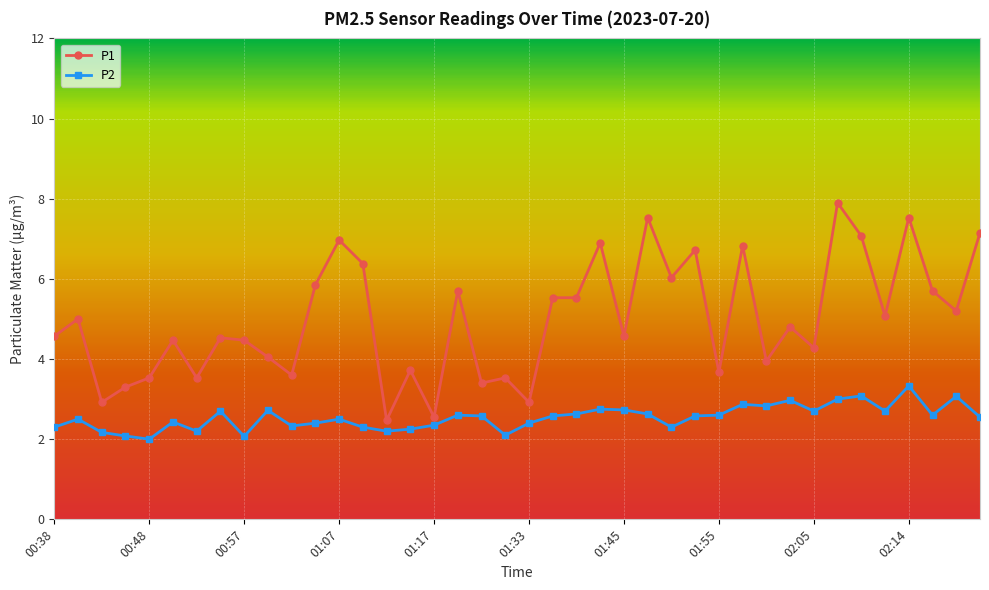

Which series has the largest range (max minus min)?

P1